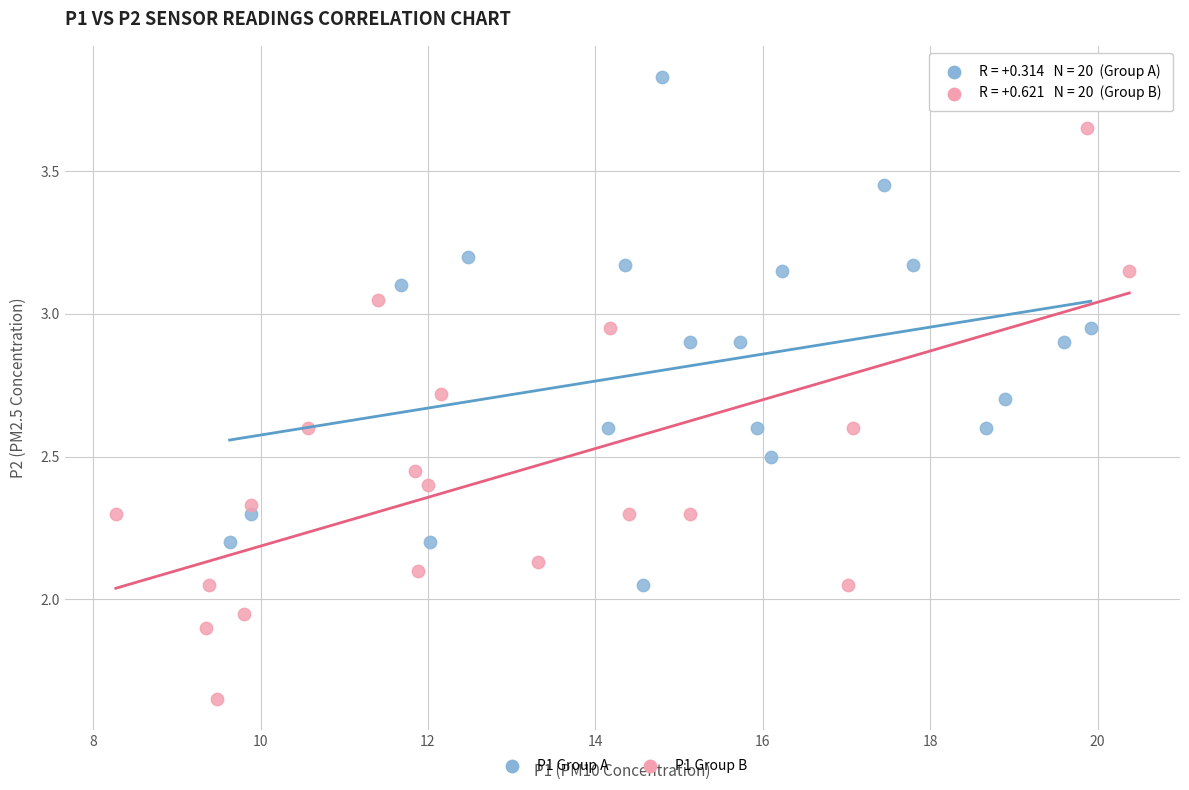

What are all the series names shown in the legend?

P1 Group A, P1 Group B